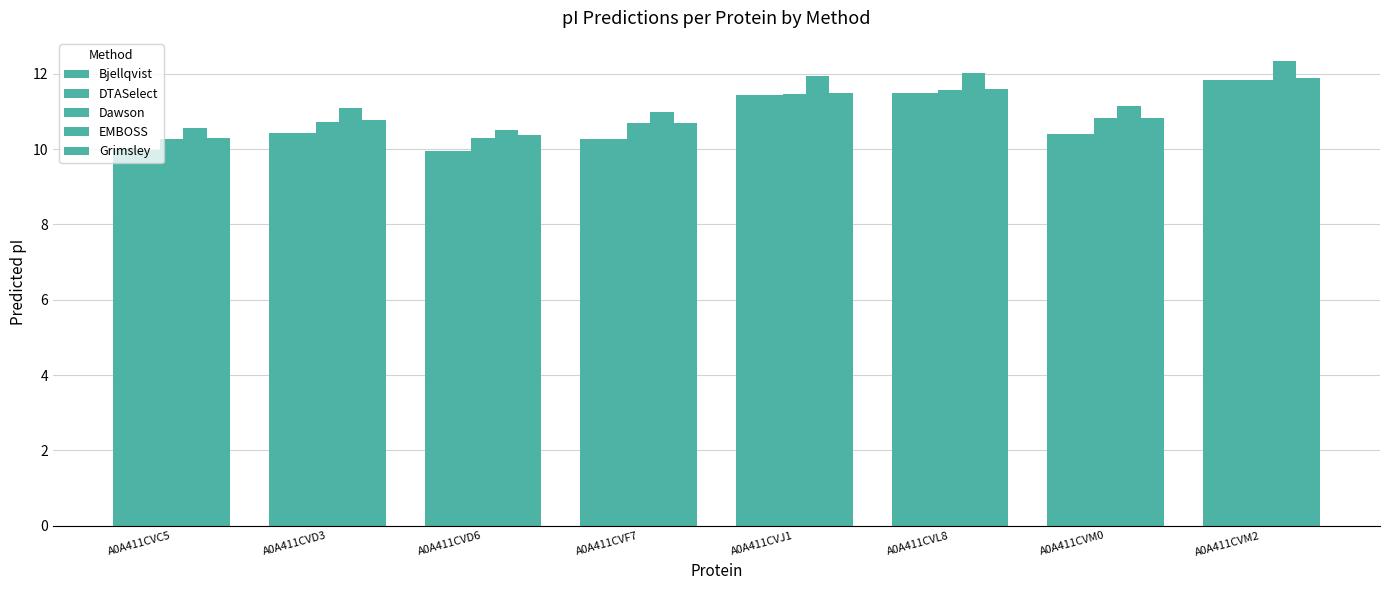

What is the highest value of the Grimsley series?

11.9